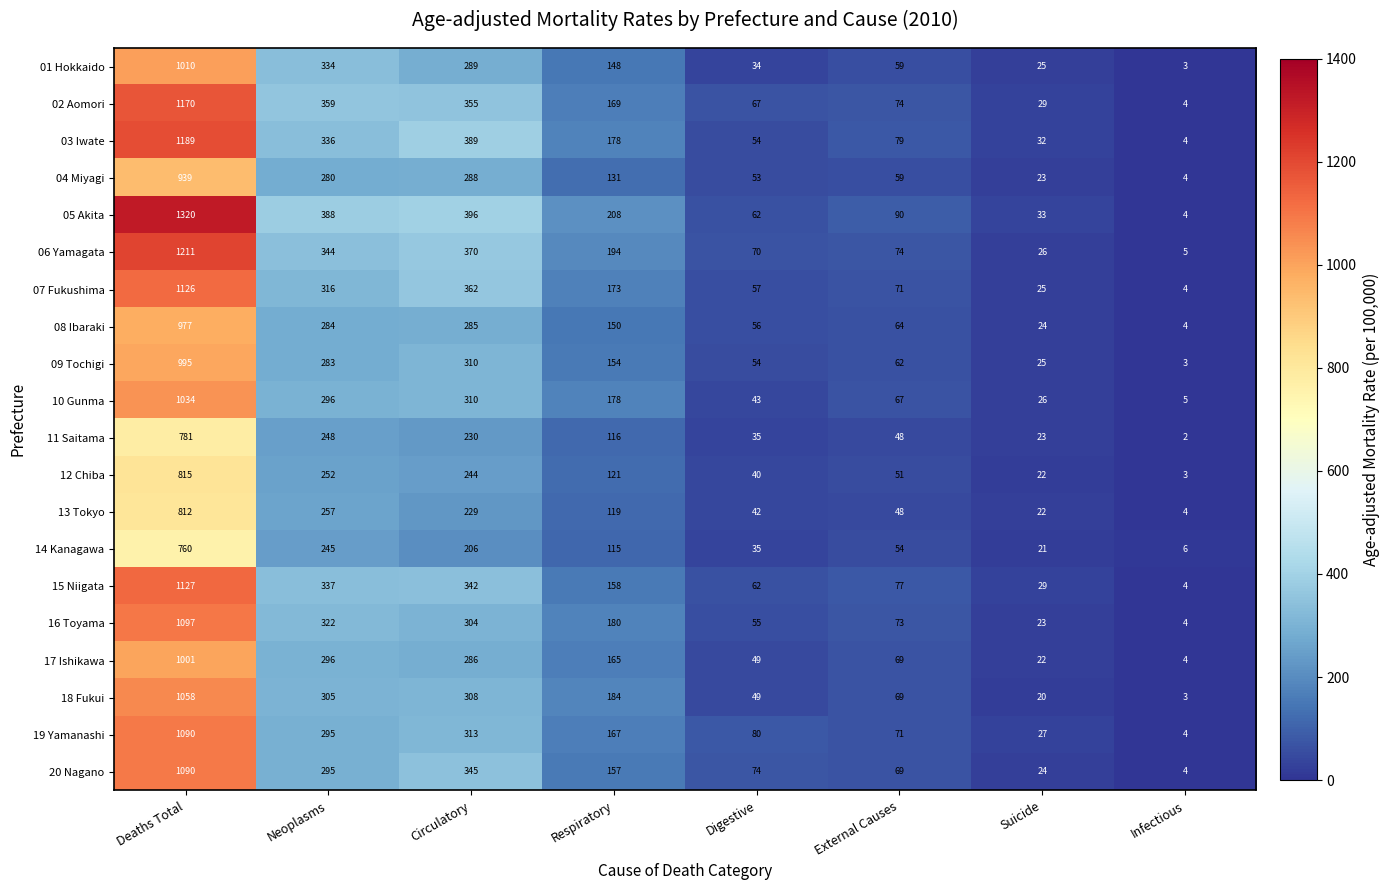

What is the total value across all series at External Causes?

1328